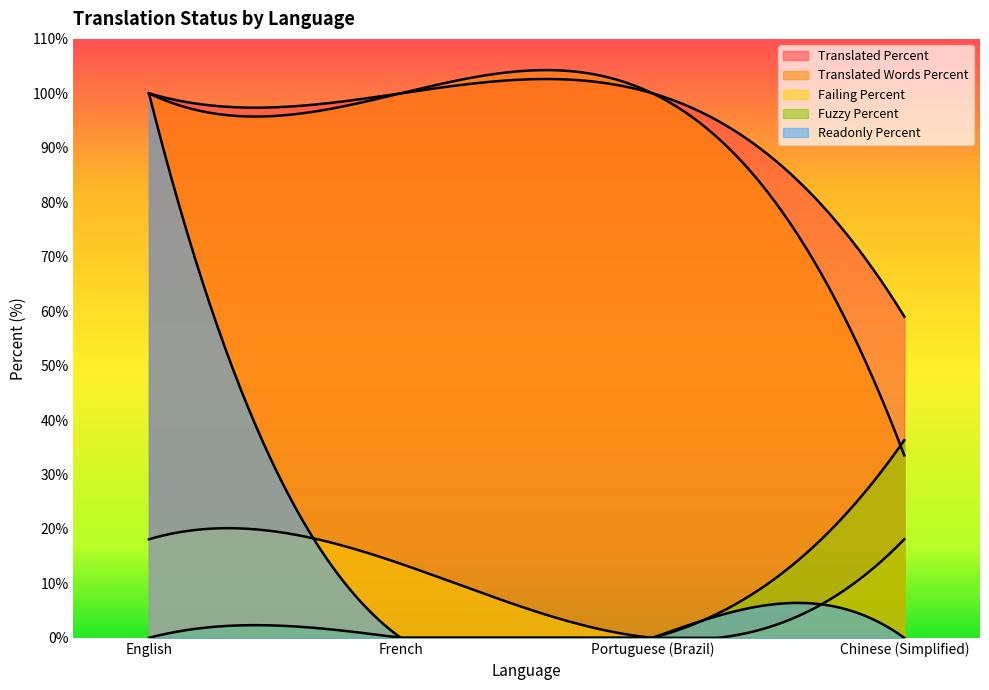

At which category is the sum across all series the highest?

English